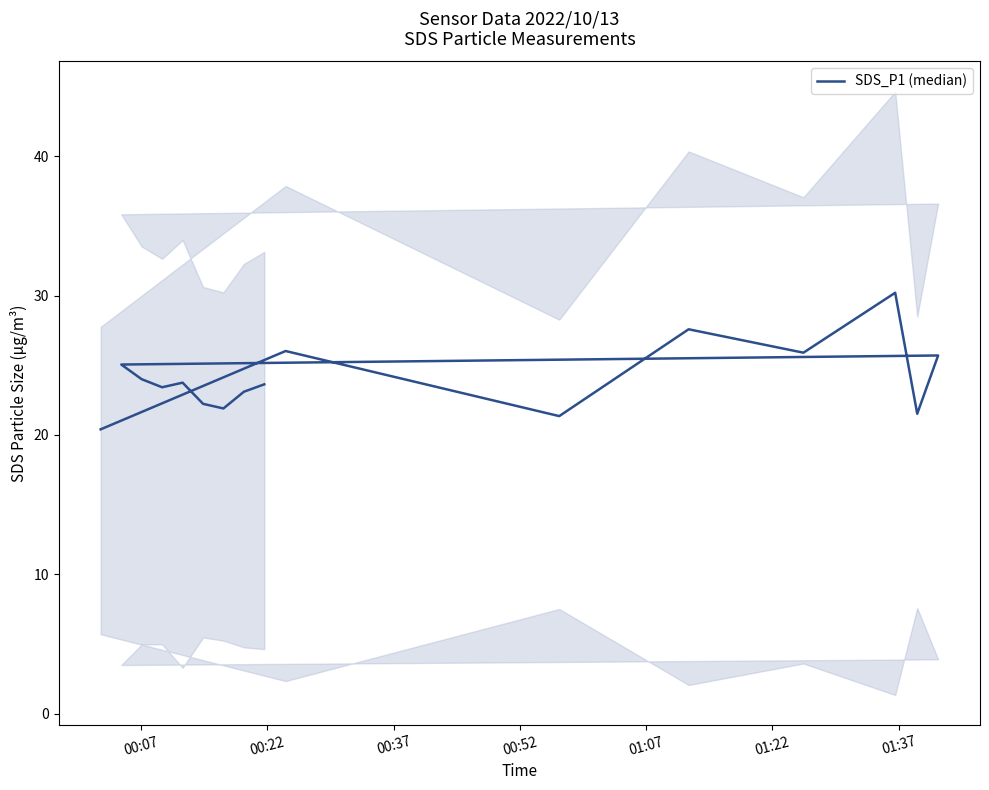

True or false: there are more than 2 points higher than both neighbors.

True